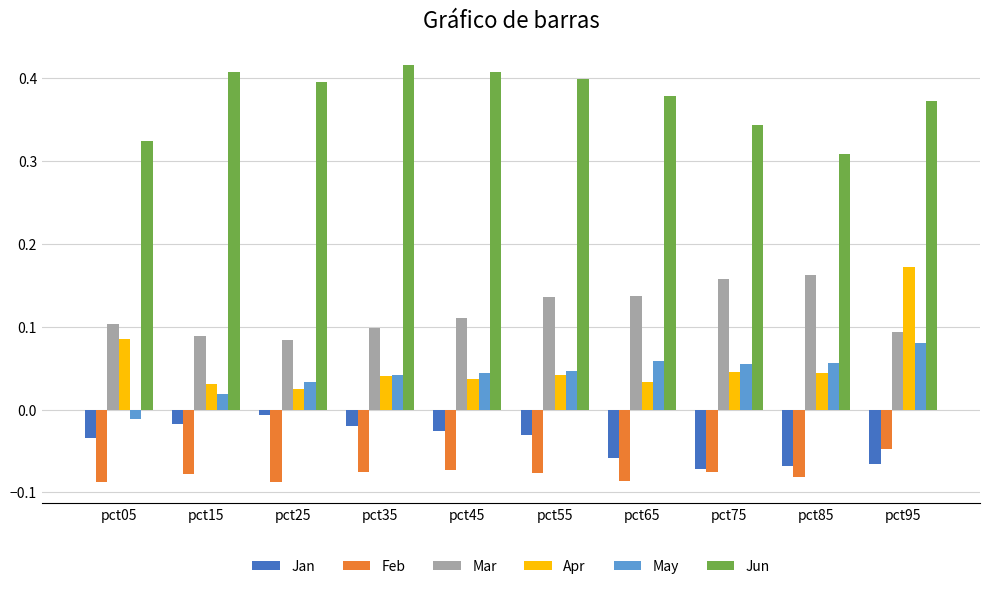

Is the value of Mar at pct35 greater than the value of Jan at pct55?

Yes